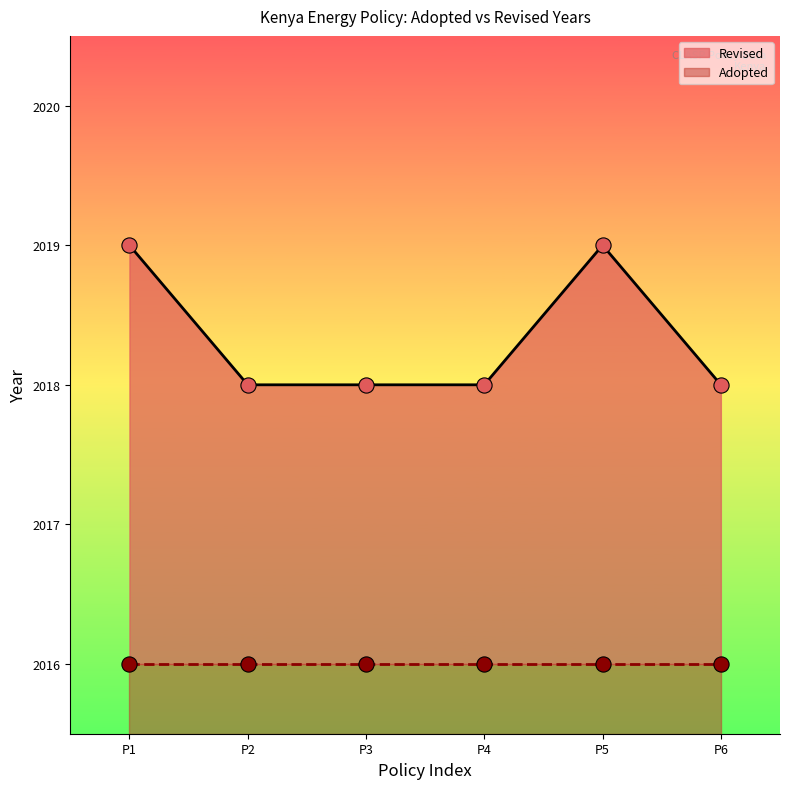

The value of Revised at P4 is 2652. True or false?

False